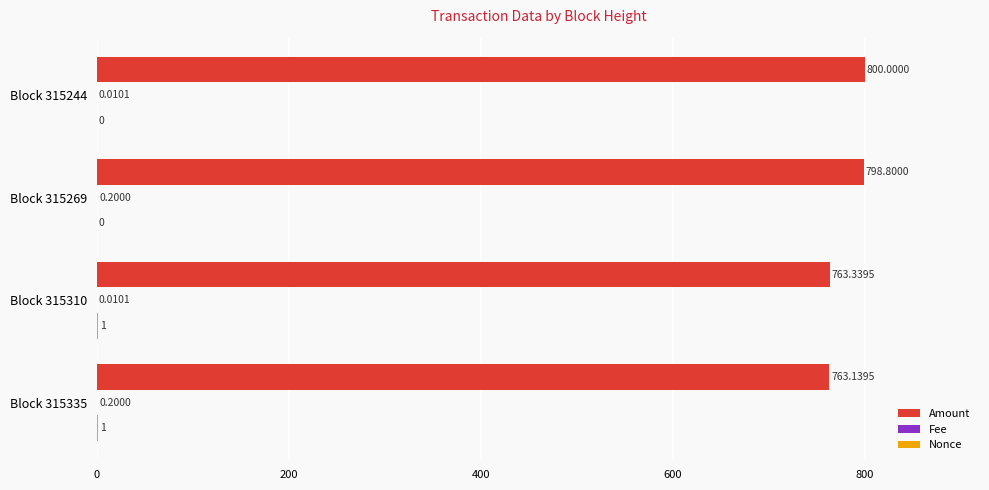

What is the total value across all series at Block 315310?

764.3